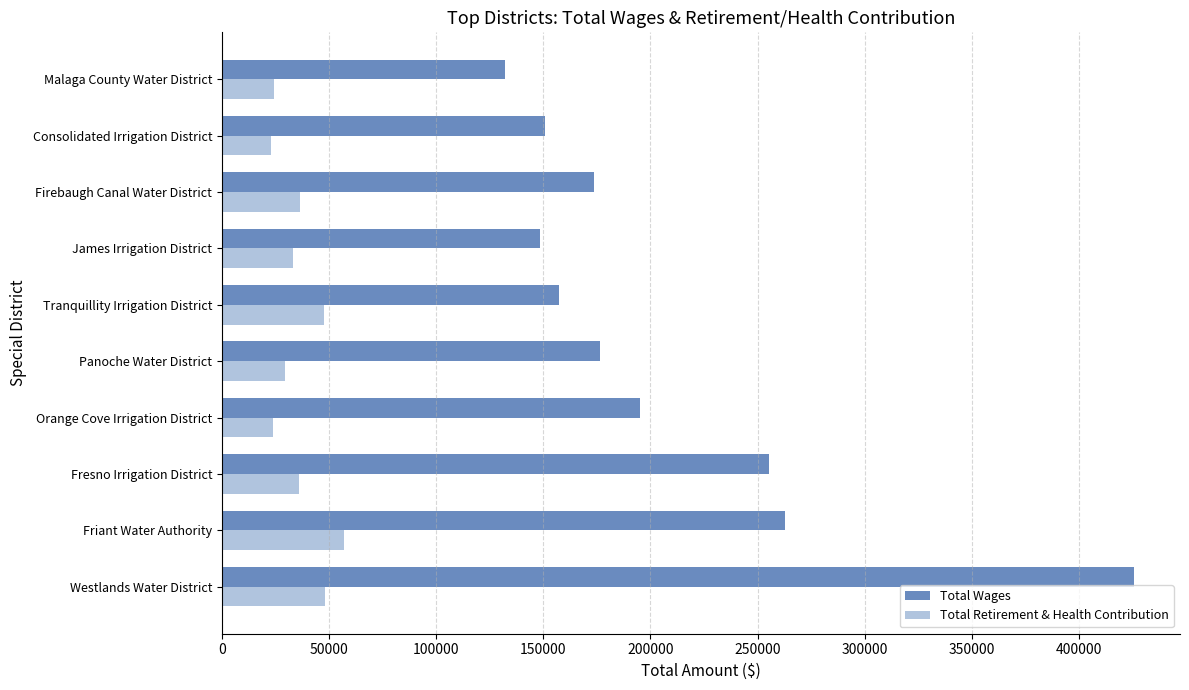

What is the difference between the maximum and minimum values in the Total Wages series?

293584